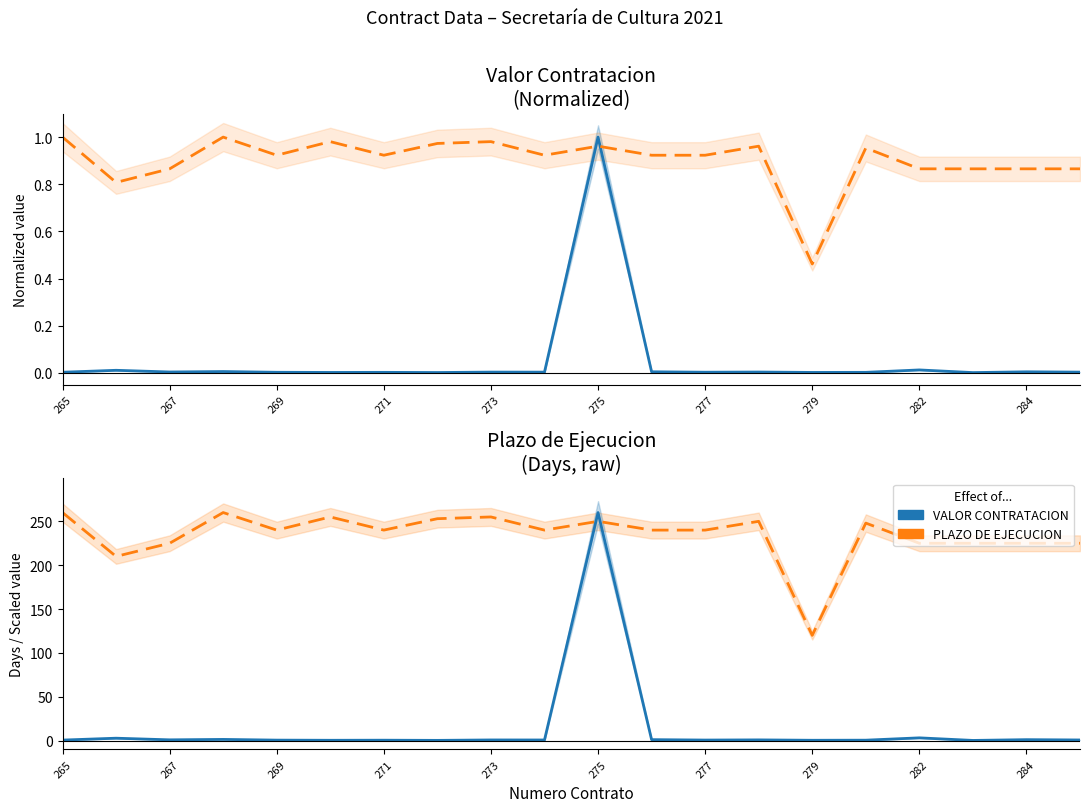

At how many categories does at least one series exceed 237?

13